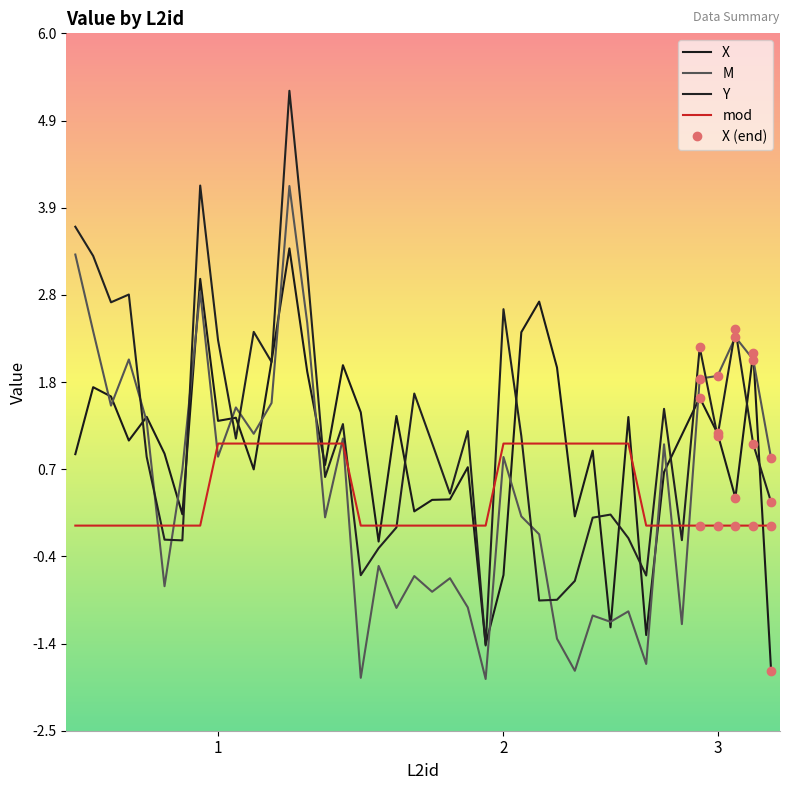

How many lines are shown in the chart?

4